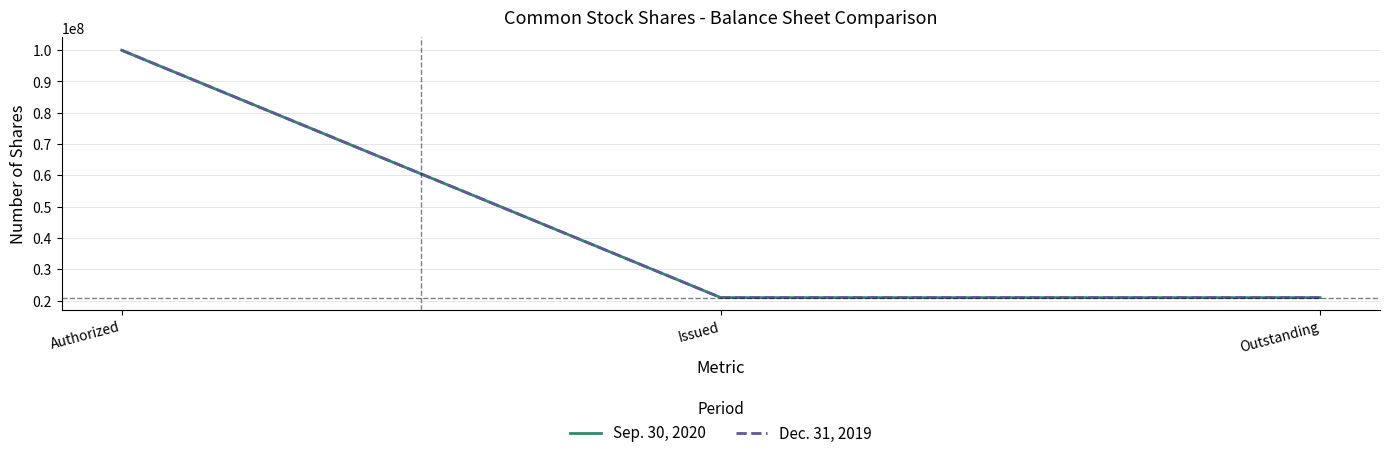

At which category is the sum across all series the highest?

Authorized